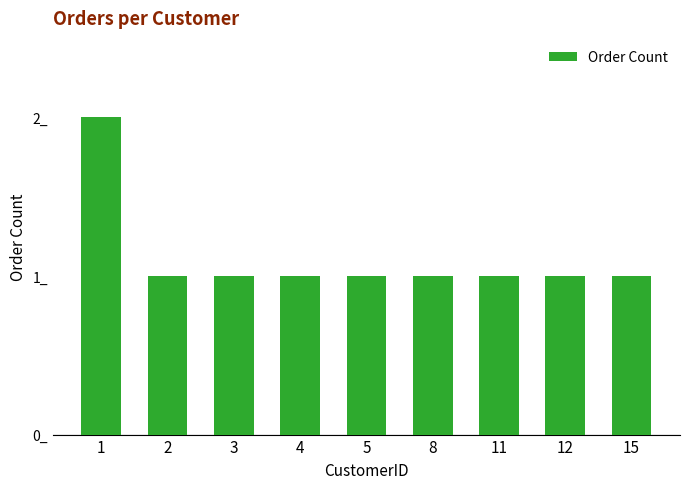

How many categories are shown in the chart?

9